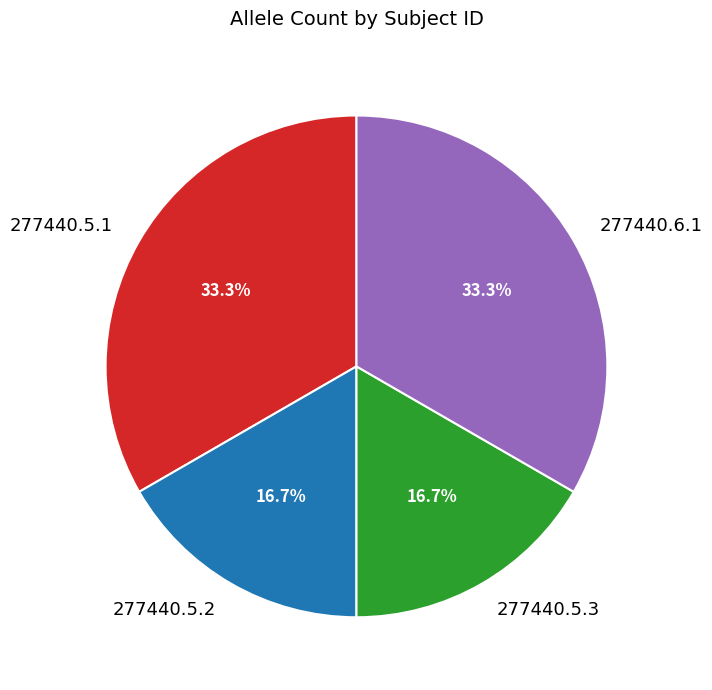

Count the number of slices in the pie.

4